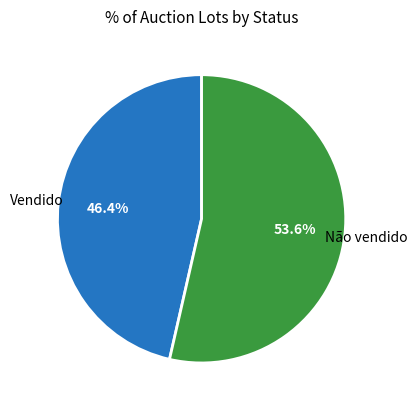

Is there a majority slice in this chart?

Yes